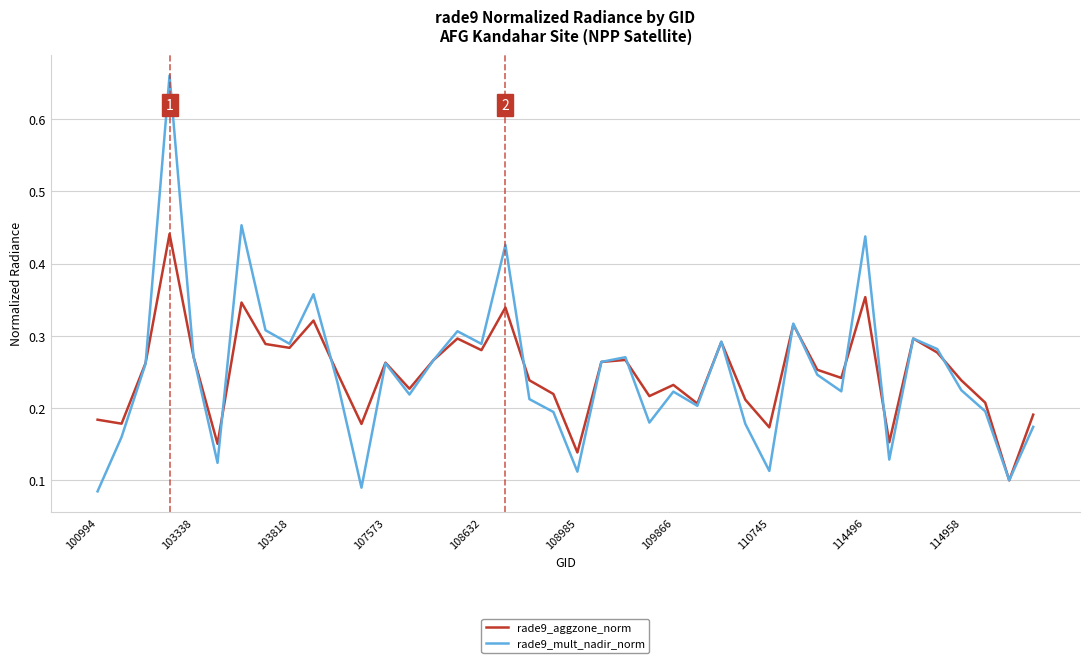

List the series in order of their peak value, highest first.

rade9_mult_nadir_norm, rade9_aggzone_norm